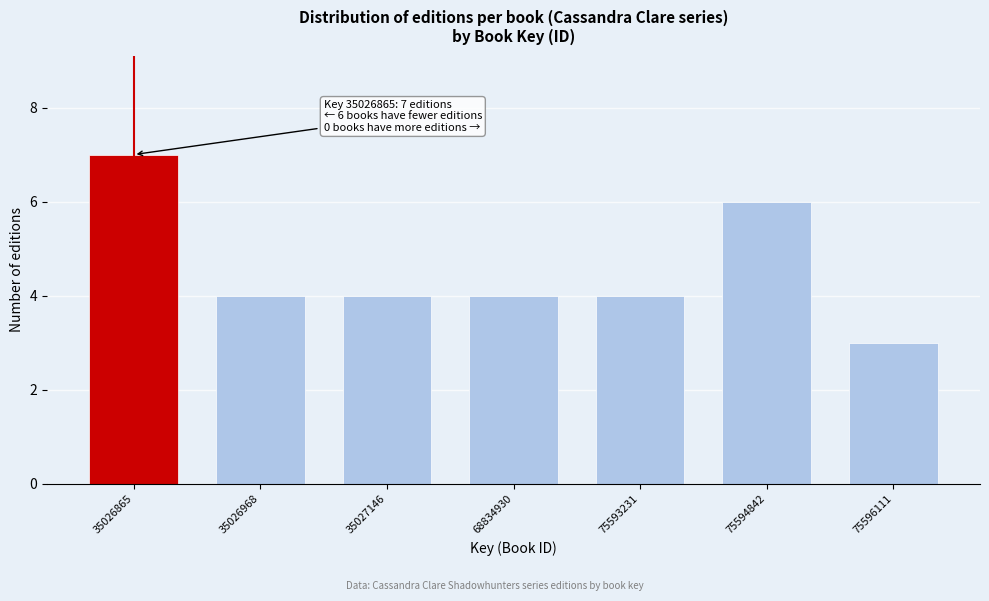

Reading left to right, transcribe all the data shown in this chart.

7	4	4	4	4	6	3